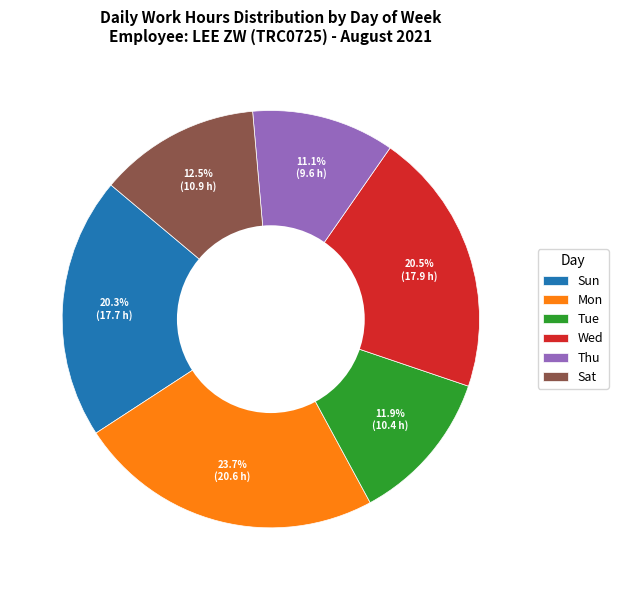

How many segments does this pie chart have?

6